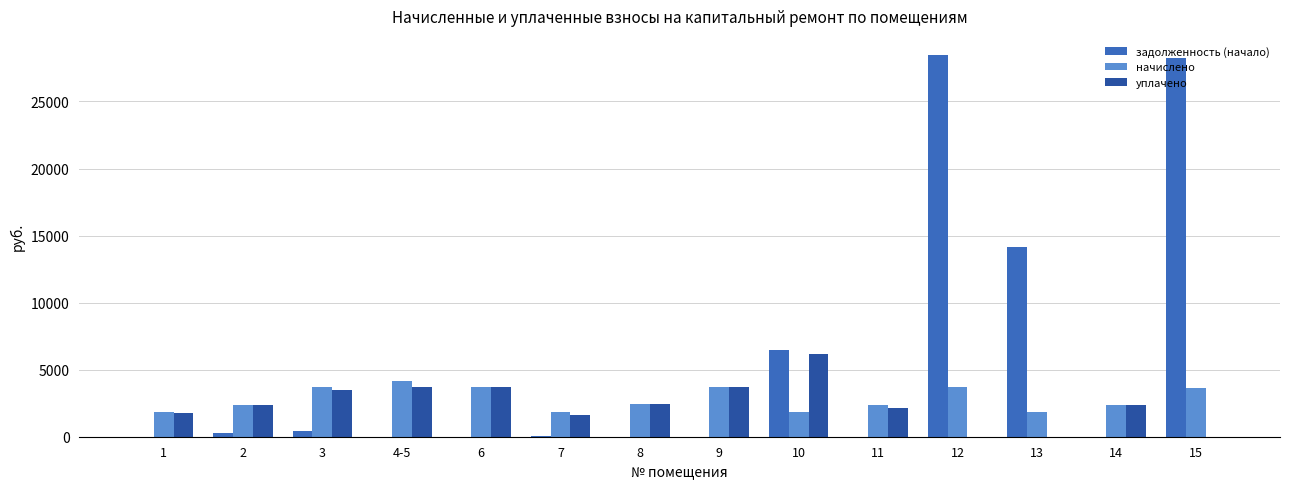

How many values in the уплачено series exceed 2400?

7